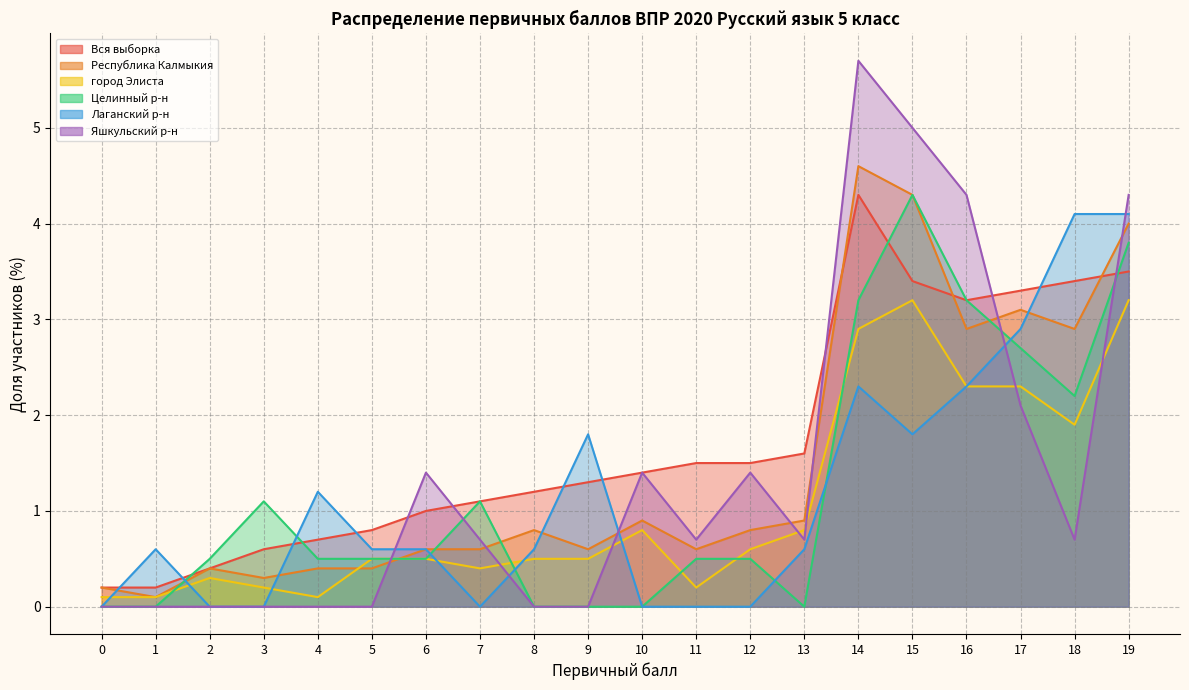

Where is the first local minimum for город Элиста?

4